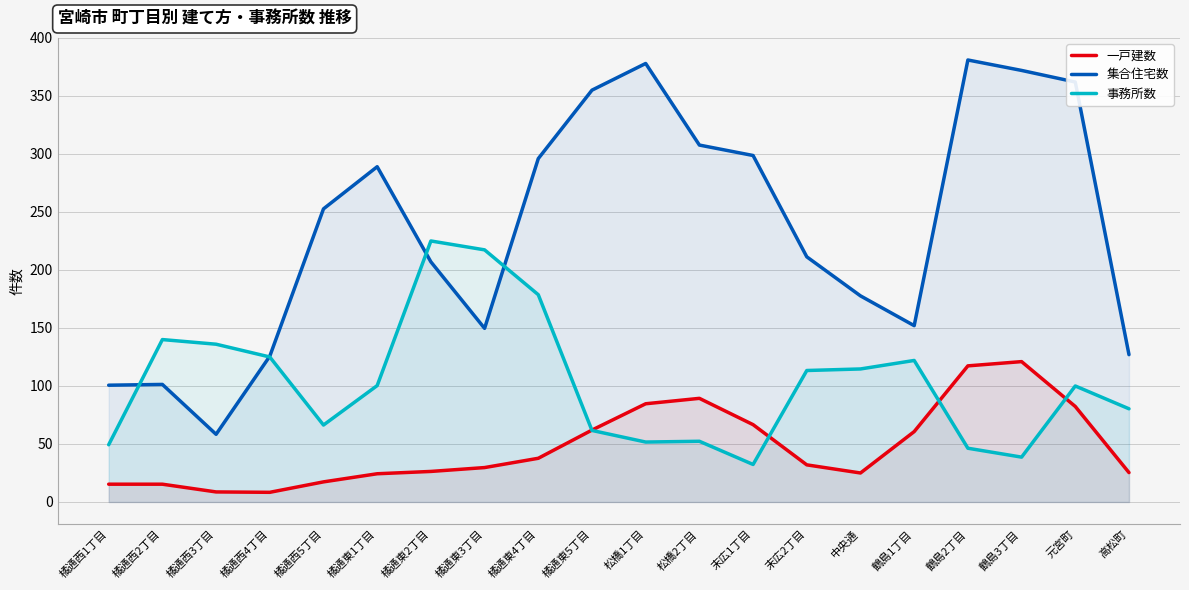

Is it true that 一戸建数 equals 19.5 at 末広1丁目?

False